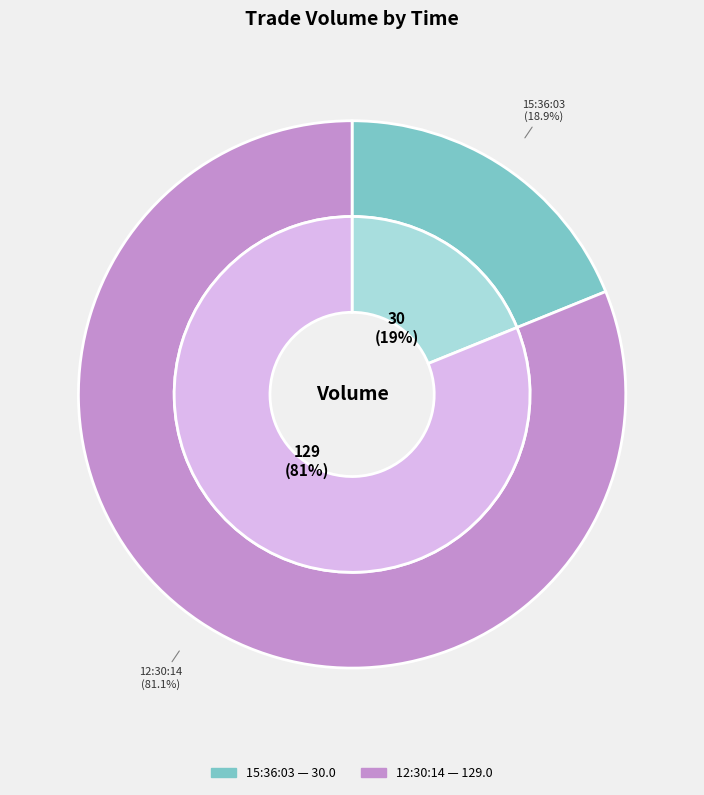

True or false: 15:36:03 accounts for 19% of the total.

True